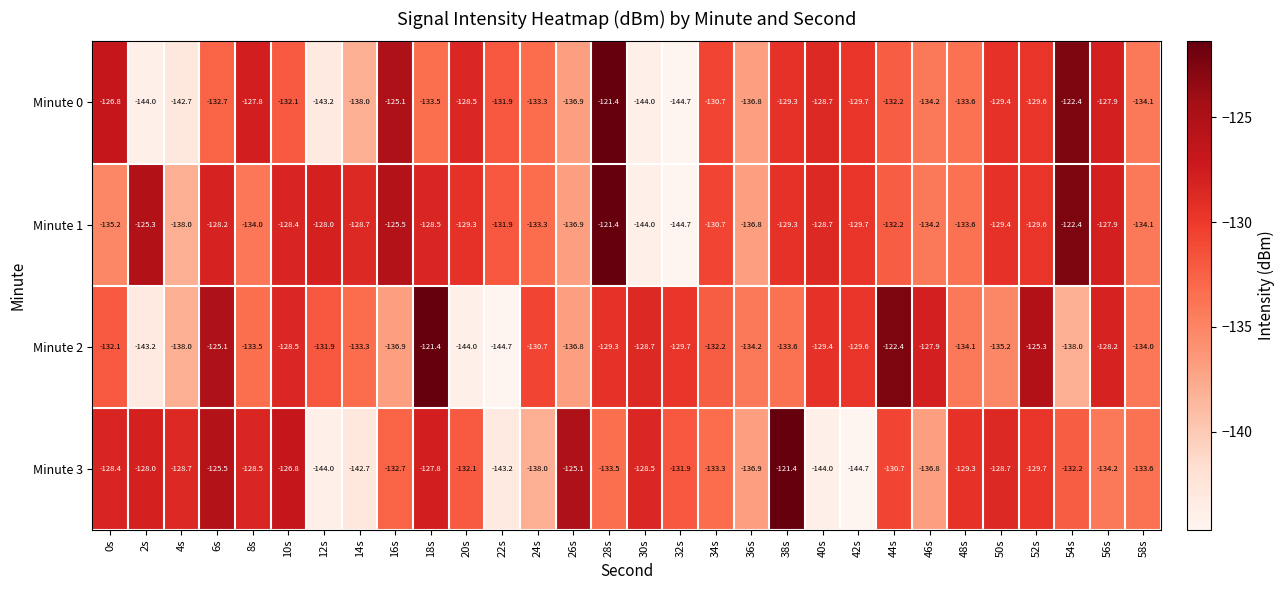

At which label does Minute 2 first exceed -132?

6s